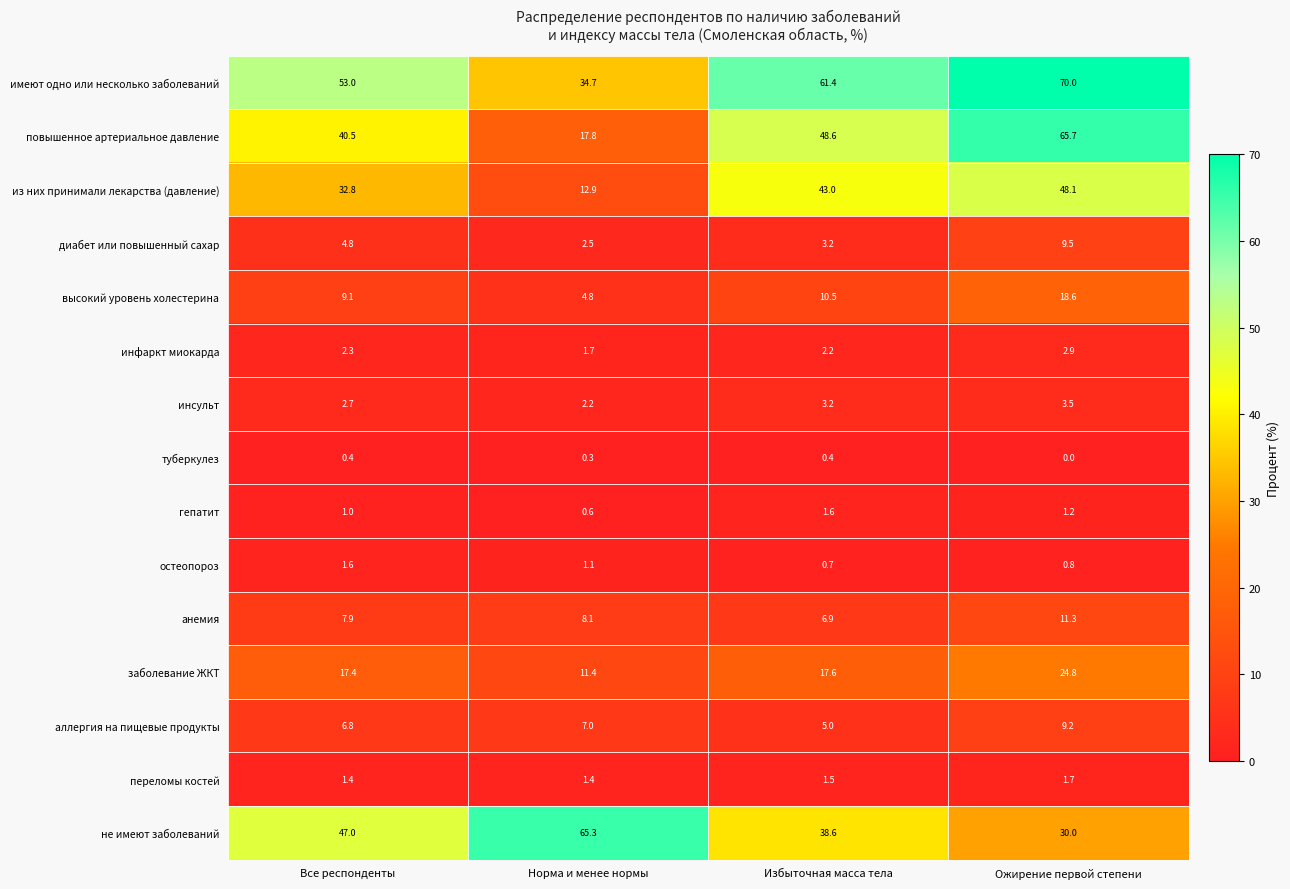

At which label is туберкулез closest to 0?

Ожирение первой степени